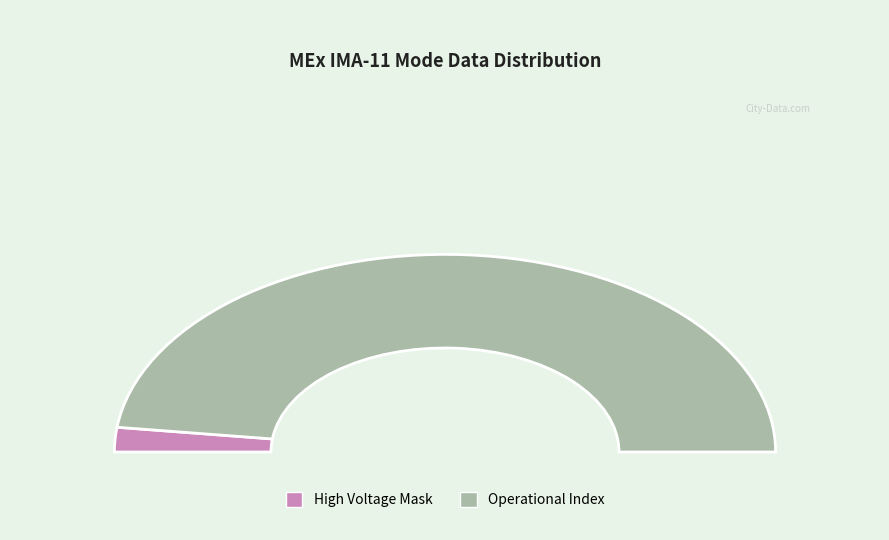

Which category accounts for the majority?

Operational Index